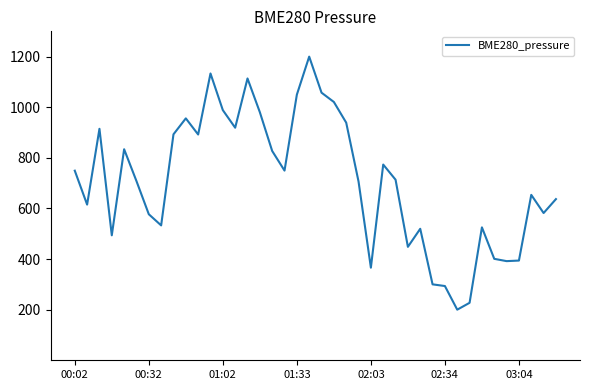

What is the greatest value displayed?

1200.0